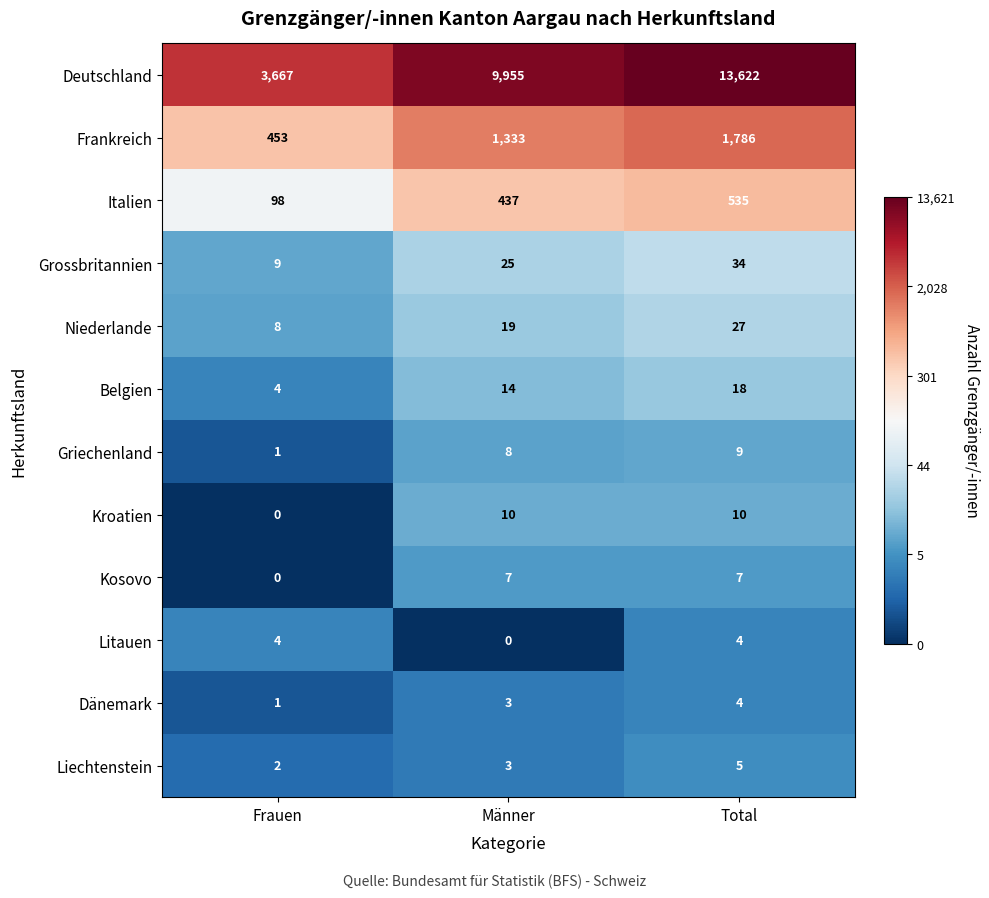

Which category has the highest value in the Dänemark series?

Total